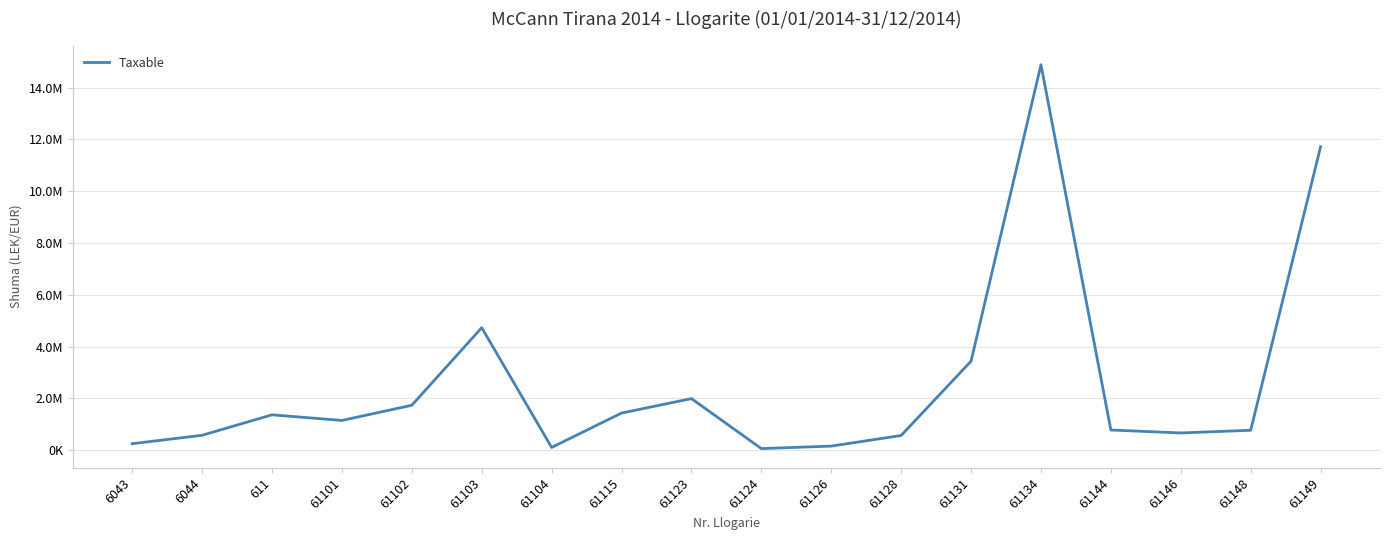

Reading left to right, extract all data points from this chart.

250227.1	575296.9	1366068.5	1149043.7	1735151.5	4731146.9	105900.0	1433753.2	1991862.2	61813.2	157990.0	567460.5	3437988.5	14887859.8	779642.1	666085.5	769080.9	11717876.6